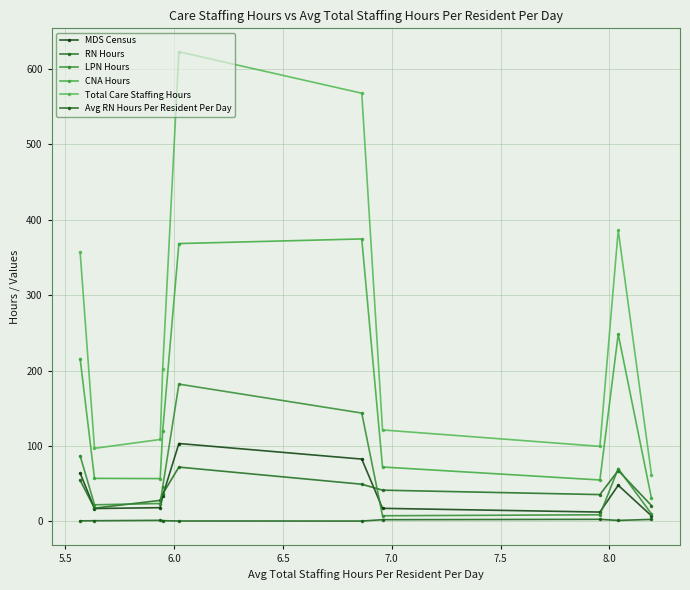

What is the difference between the maximum and minimum values in the RN Hours series?

54.4